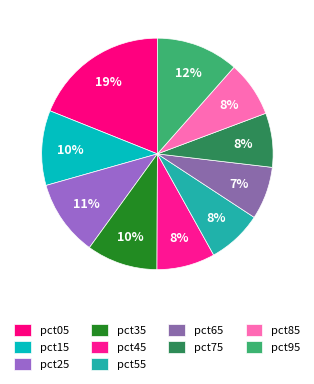

Count the number of slices in the pie.

10